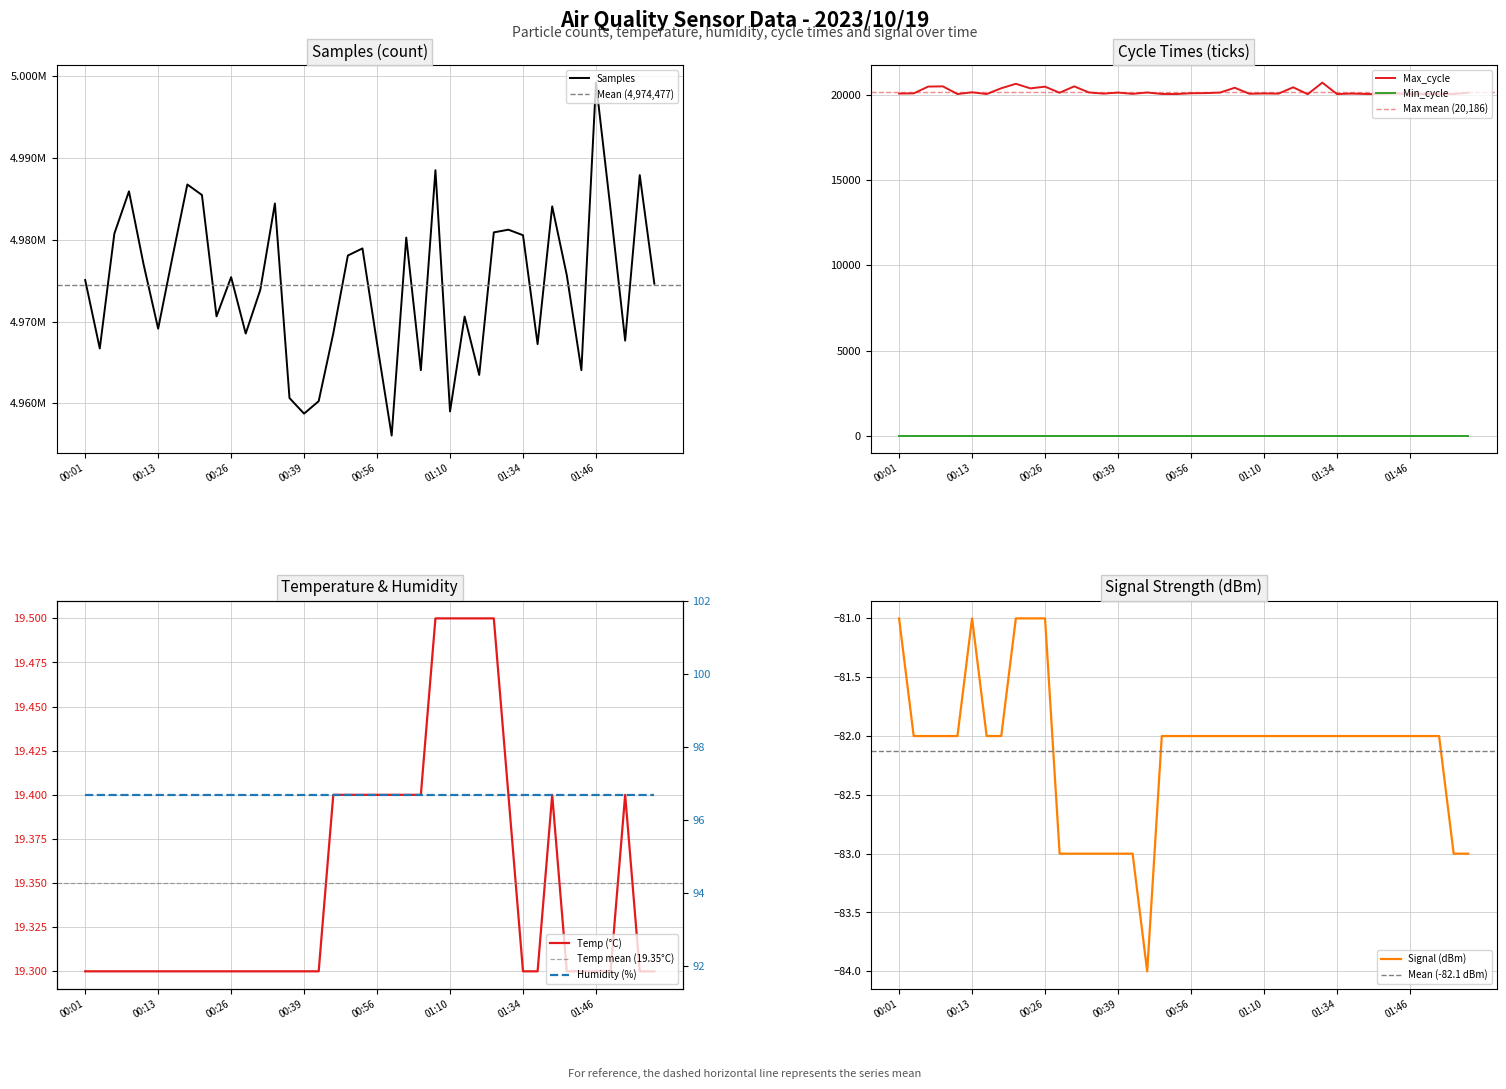

Which series changed the most between 00:31 and 01:15?

Samples